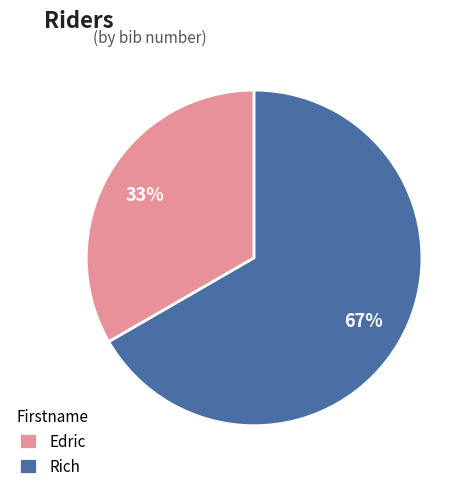

Is it true that Rich is 67% of the pie?

True